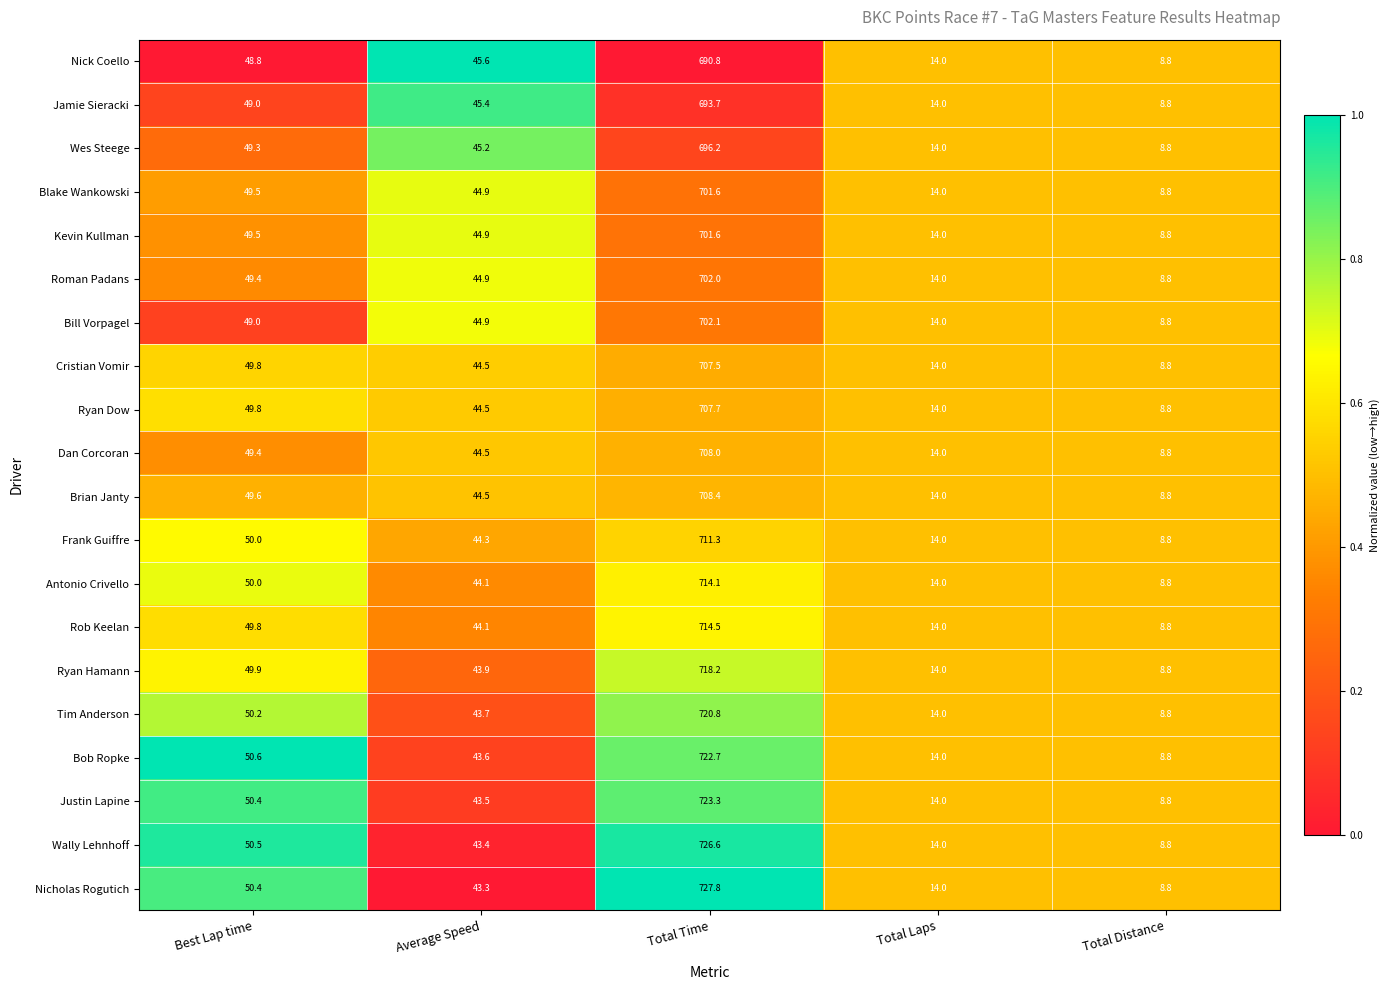

What is the sum of the Brian Janty values at Total Laps and Total Time?

722.4